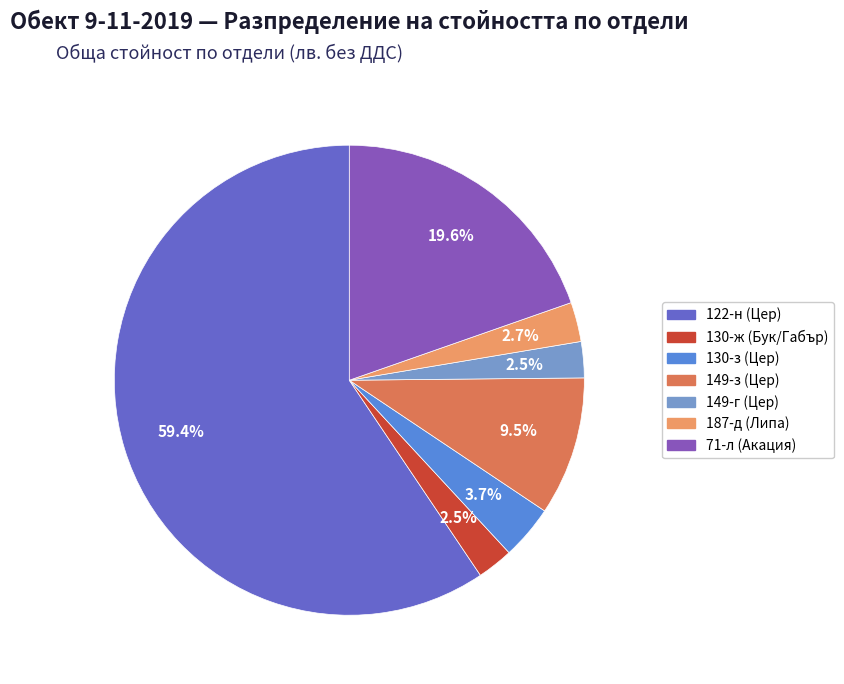

Between 149-г (Цер) and 130-з (Цер), which is larger?

130-з (Цер)